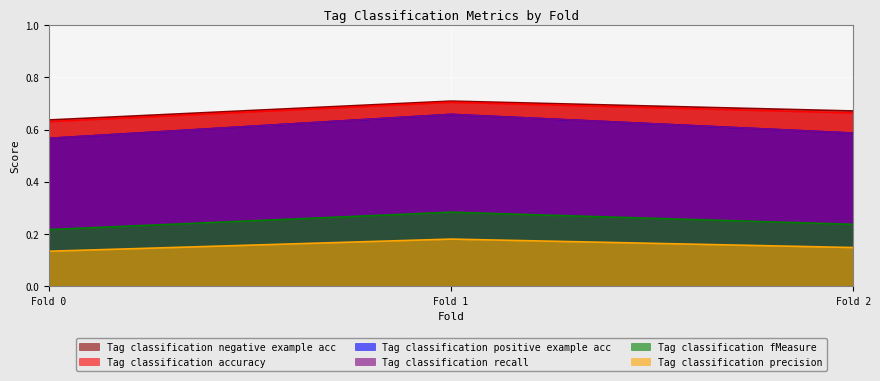

Is it true that Tag classification recall equals 0.6 at Fold 0?

True